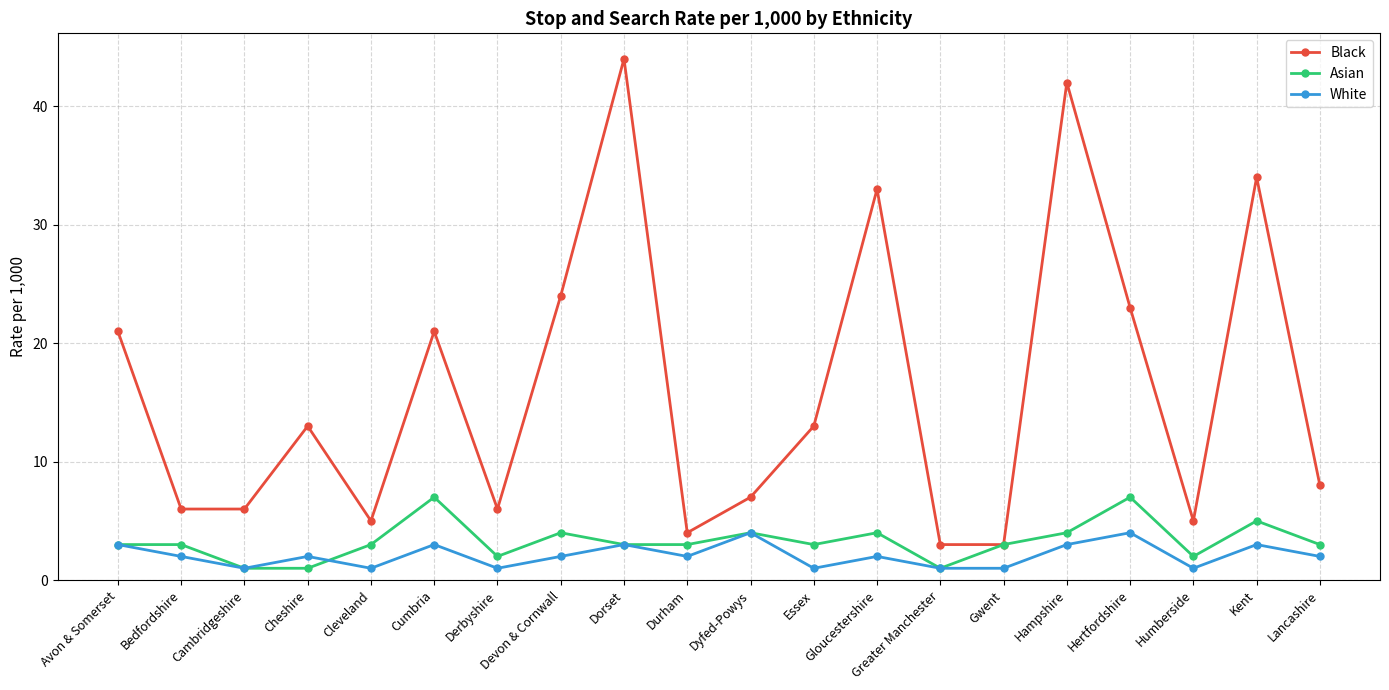

Is the value of Black at Bedfordshire greater than the value of White at Cambridgeshire?

Yes